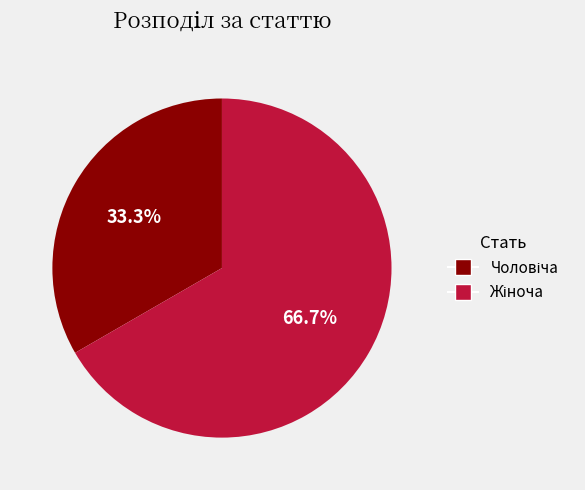

Does any single category account for the majority?

Yes